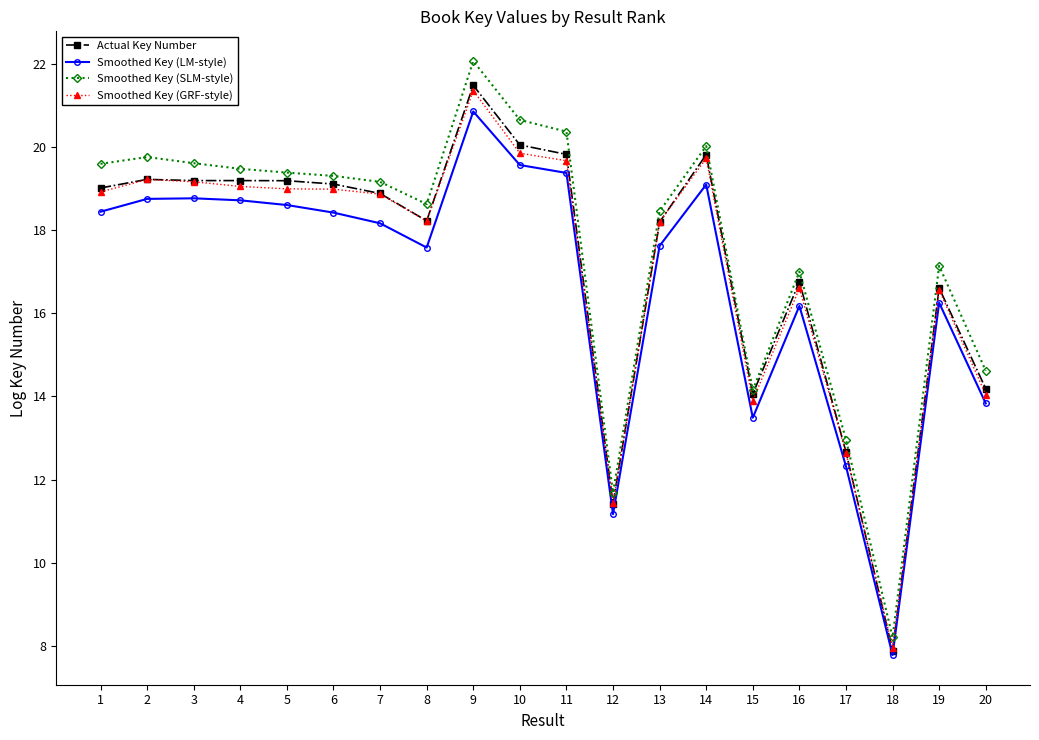

Which series changed the most between 8 and 12?

Smoothed Key (SLM-style)